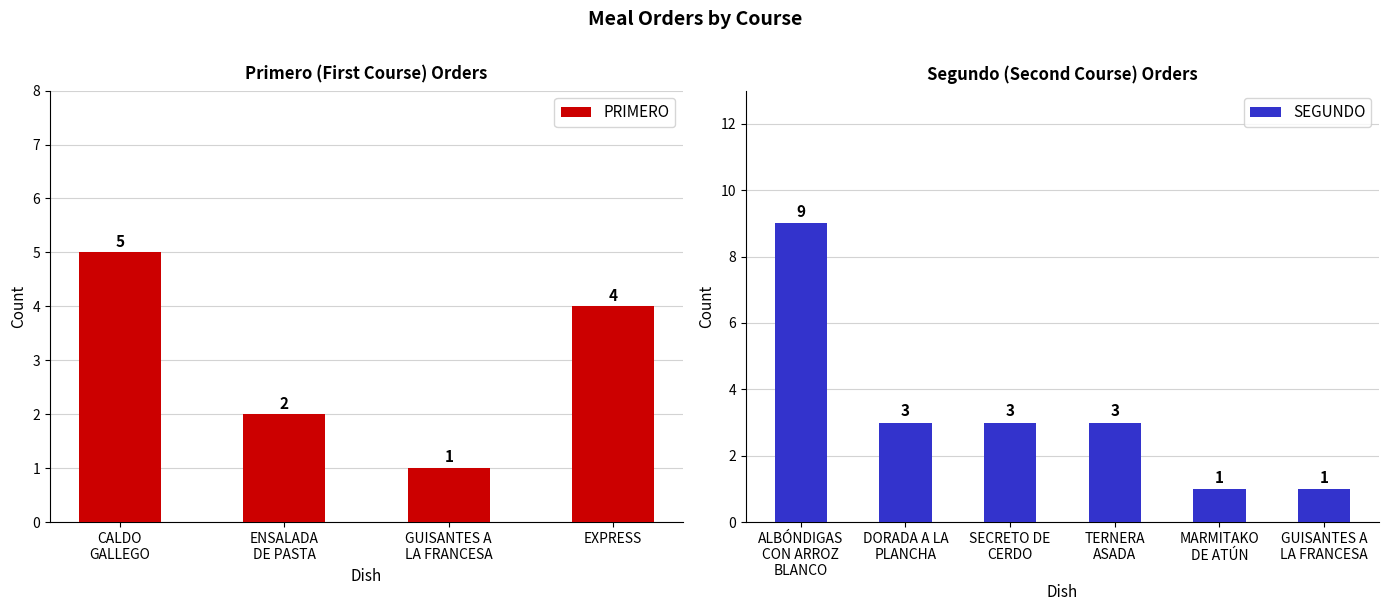

Between ALBÓNDIGAS CON ARROZ BLANCO and GUISANTES A LA FRANCESA, which series saw the biggest shift?

SEGUNDO